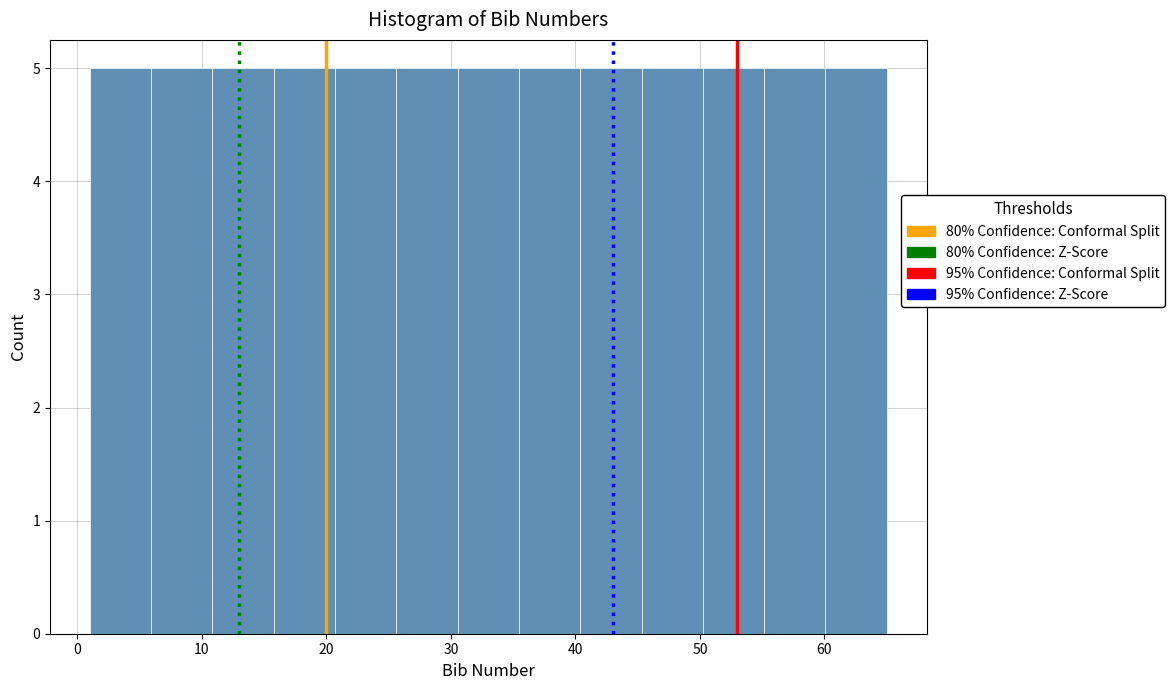

How tall is the bar that spans 60 to 65 on the x-axis? Neither the bar edges nor the heights are printed on the chart, so give them approximately, as read against the axes.

5